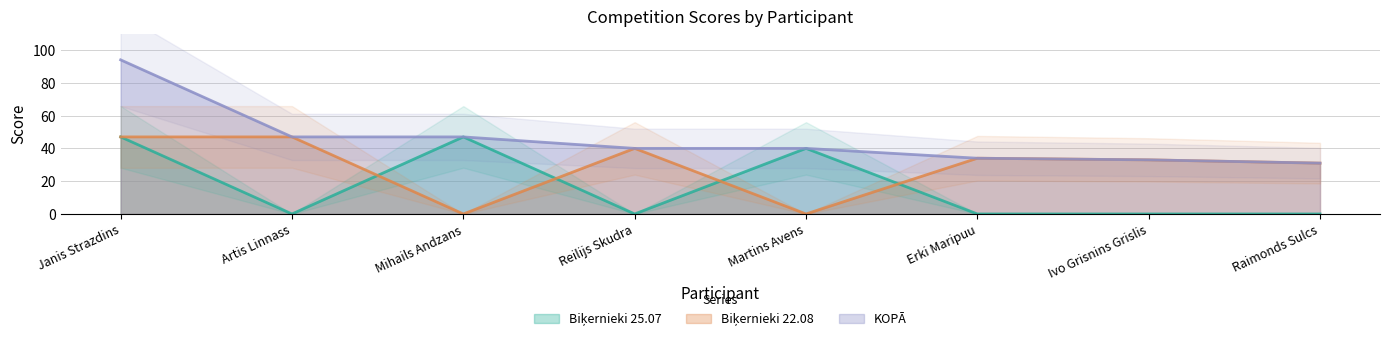

What is the approximate value of Biķernieki 25.07 at Janis Strazdins?

47